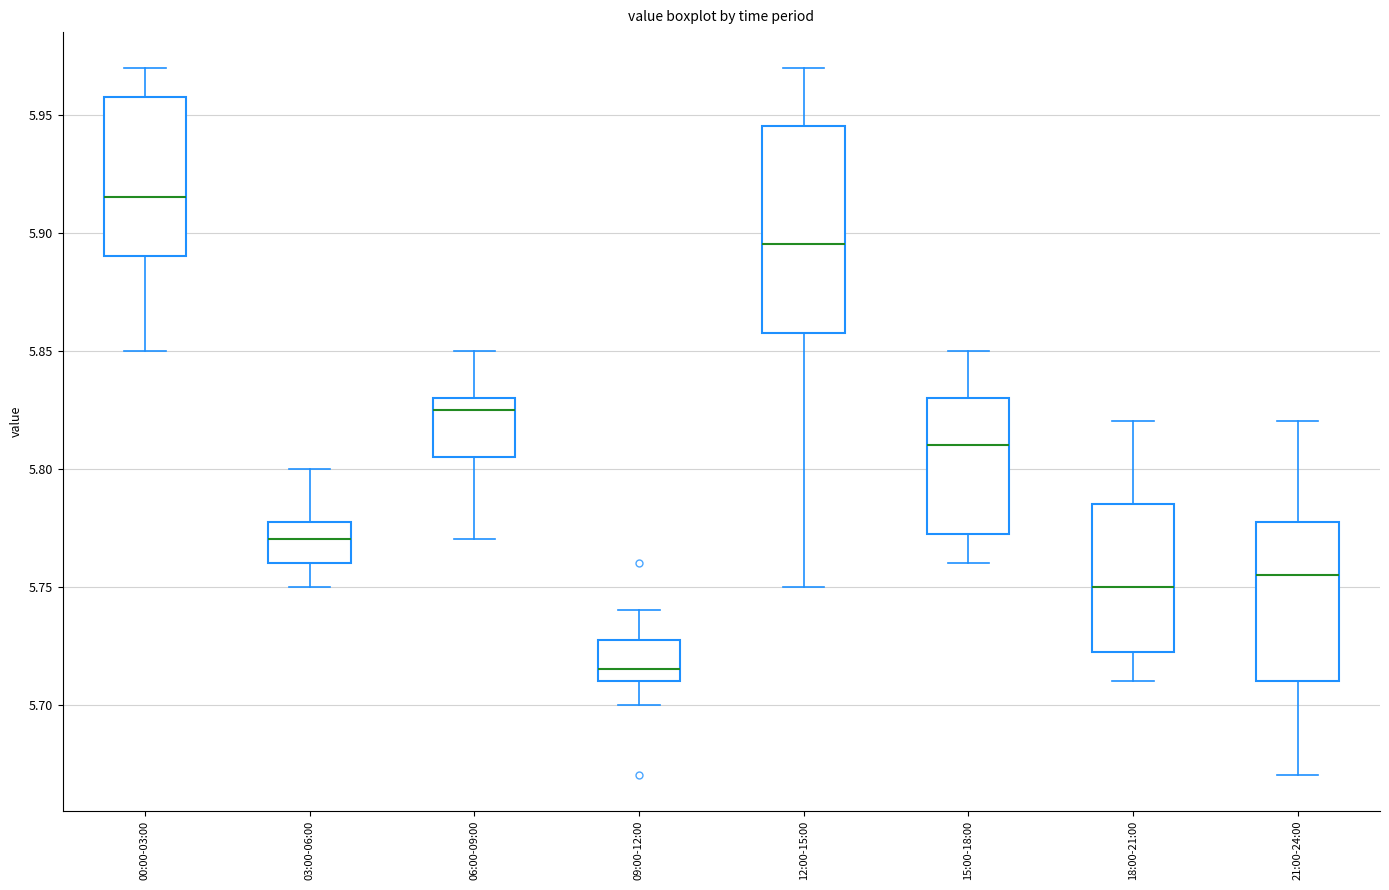

Reading left to right, read every box against the y-axis: the position of its median line, the range the box covers, and the ends of its whiskers. The values are not printed on the chart, so give them approximately, as read against the axis.

00:00-03:00: median 5.915, box 5.890 to 5.960, whiskers 5.850 to 5.970
03:00-06:00: median 5.770, box 5.760 to 5.780, whiskers 5.750 to 5.800
06:00-09:00: median 5.825, box 5.805 to 5.830, whiskers 5.770 to 5.850
09:00-12:00: median 5.715, box 5.710 to 5.730, whiskers 5.700 to 5.740
12:00-15:00: median 5.895, box 5.860 to 5.945, whiskers 5.750 to 5.970
15:00-18:00: median 5.810, box 5.775 to 5.830, whiskers 5.760 to 5.850
18:00-21:00: median 5.750, box 5.725 to 5.785, whiskers 5.710 to 5.820
21:00-24:00: median 5.755, box 5.710 to 5.780, whiskers 5.670 to 5.820